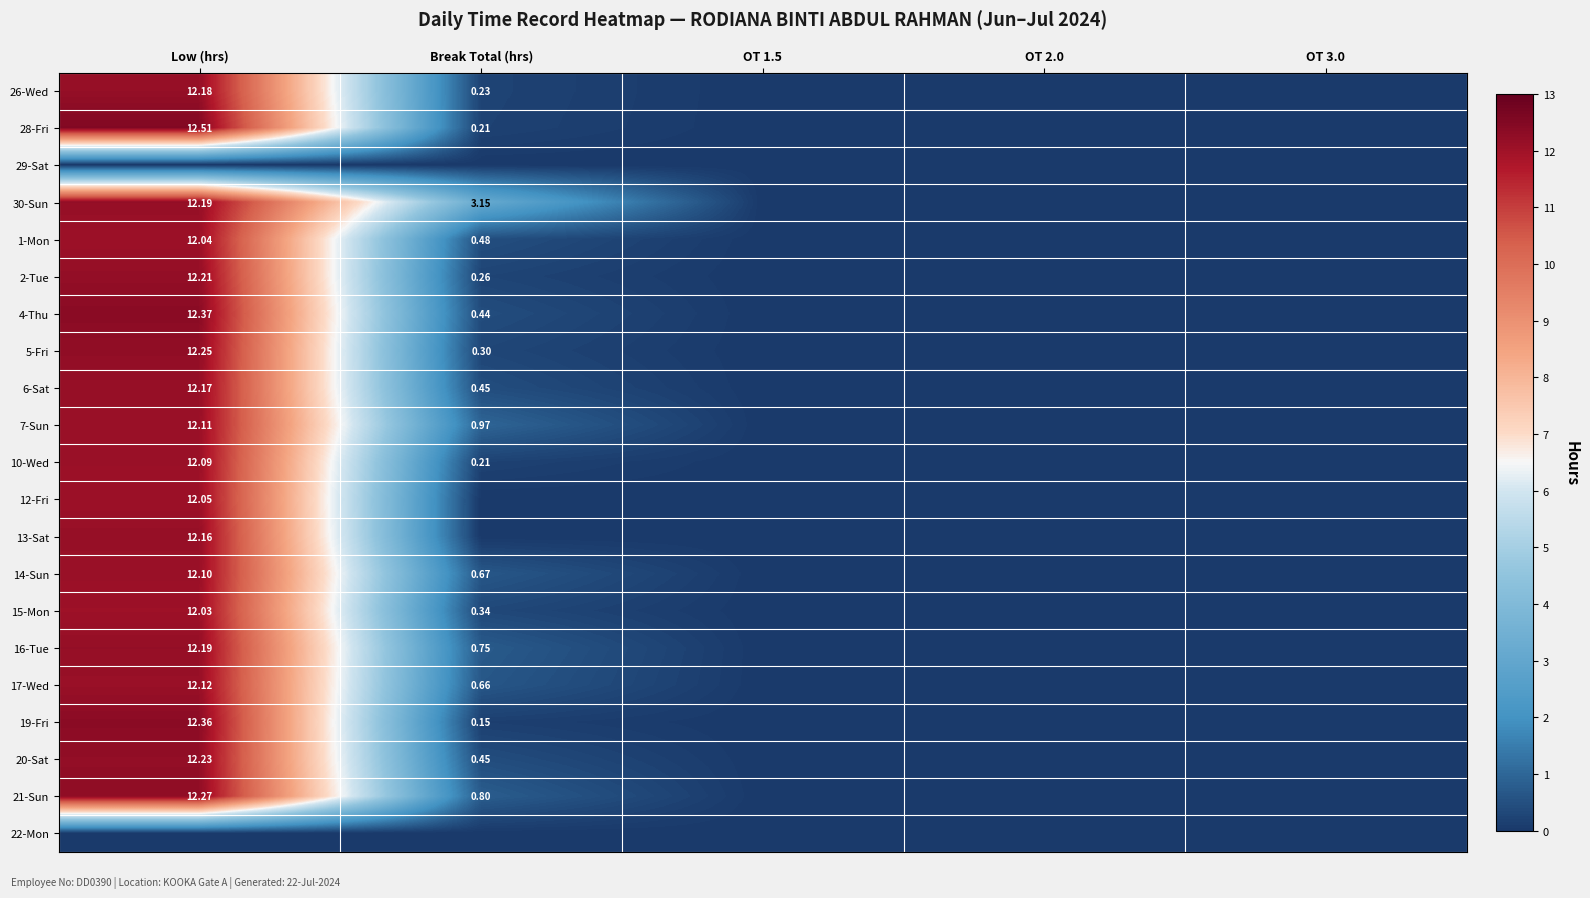

Is the value of 20-Sat at Low (hrs) greater than the value of 1-Mon at Break Total (hrs)?

Yes